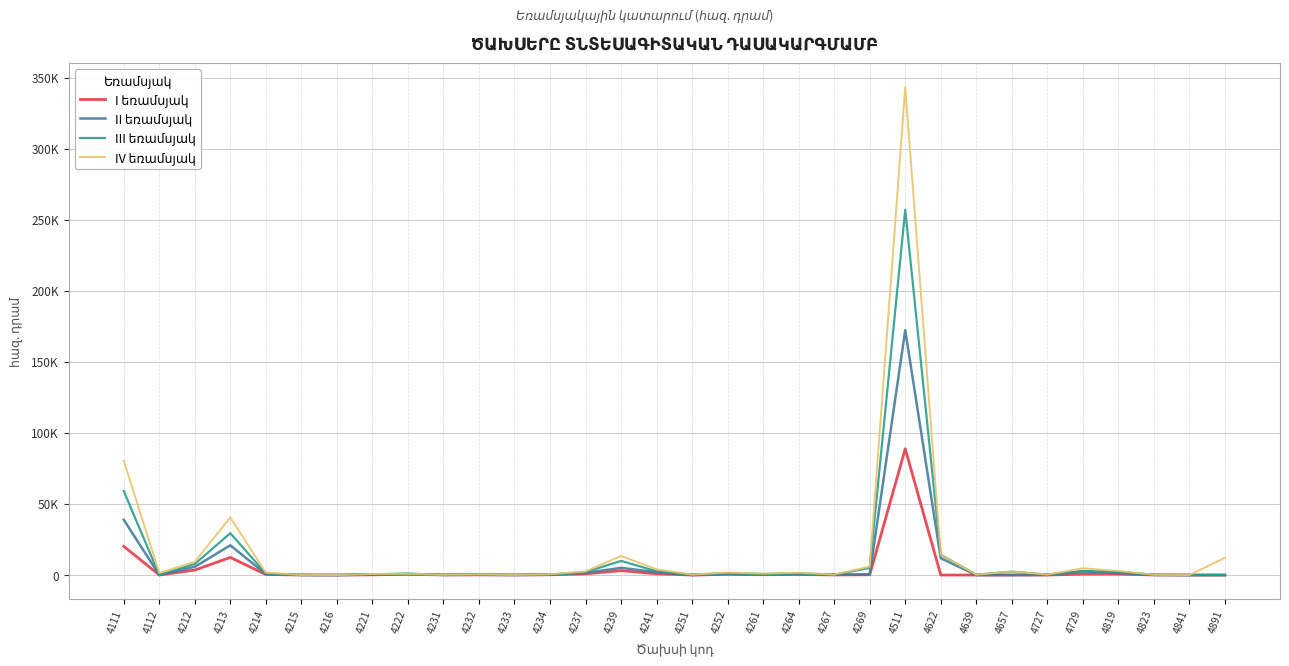

Is this an area chart (filled region under the line)?

No